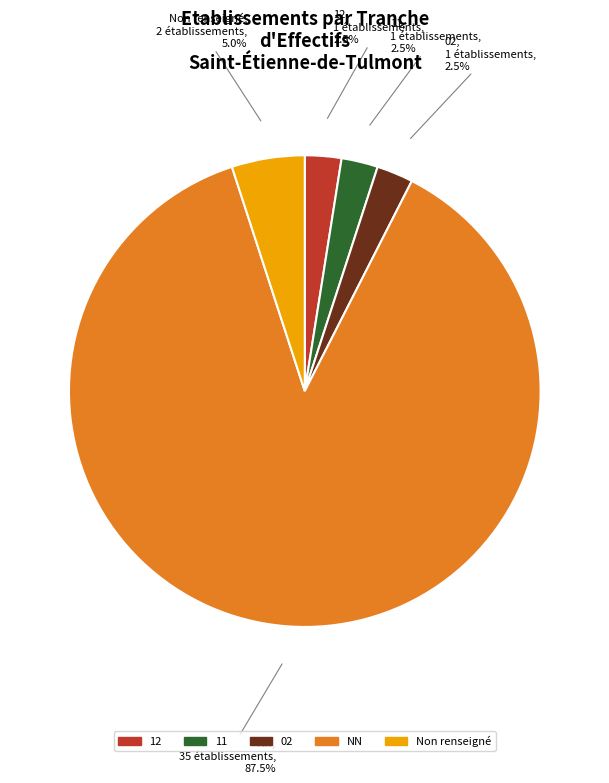

Does any single category account for the majority?

Yes